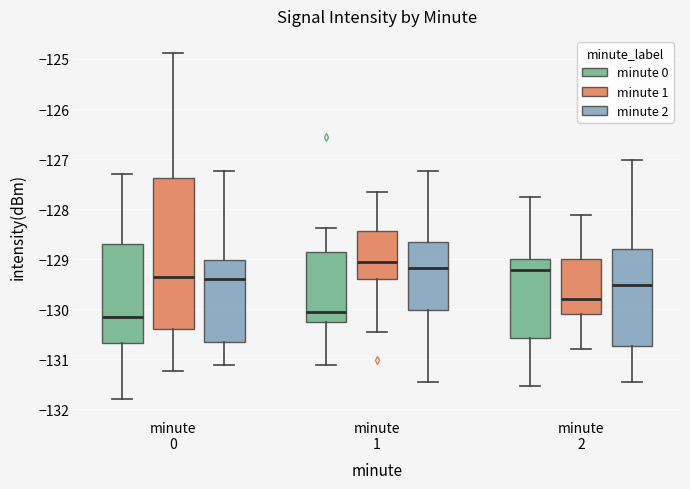

Reading left to right, transcribe this box plot: for each box, give where its median line is, the range the box spans, and where its two whiskers end, as read against the y-axis. The values are not printed on the chart, so give them approximately, as read against the axis.

minute 0 (minute 0): median -130.2, box -130.7 to -128.7, whiskers -131.8 to -127.3
minute 0 (minute 1): median -129.4, box -130.4 to -127.4, whiskers -131.2 to -124.9
minute 0 (minute 2): median -129.4, box -130.7 to -129.0, whiskers -131.1 to -127.2
minute 1 (minute 0): median -130.1, box -130.3 to -128.9, whiskers -131.1 to -128.4
minute 1 (minute 1): median -129.1, box -129.4 to -128.4, whiskers -130.4 to -127.7
minute 1 (minute 2): median -129.2, box -130.0 to -128.7, whiskers -131.5 to -127.2
minute 2 (minute 0): median -129.2, box -130.6 to -129.0, whiskers -131.5 to -127.8
minute 2 (minute 1): median -129.8, box -130.1 to -129.0, whiskers -130.8 to -128.1
minute 2 (minute 2): median -129.5, box -130.7 to -128.8, whiskers -131.5 to -127.0